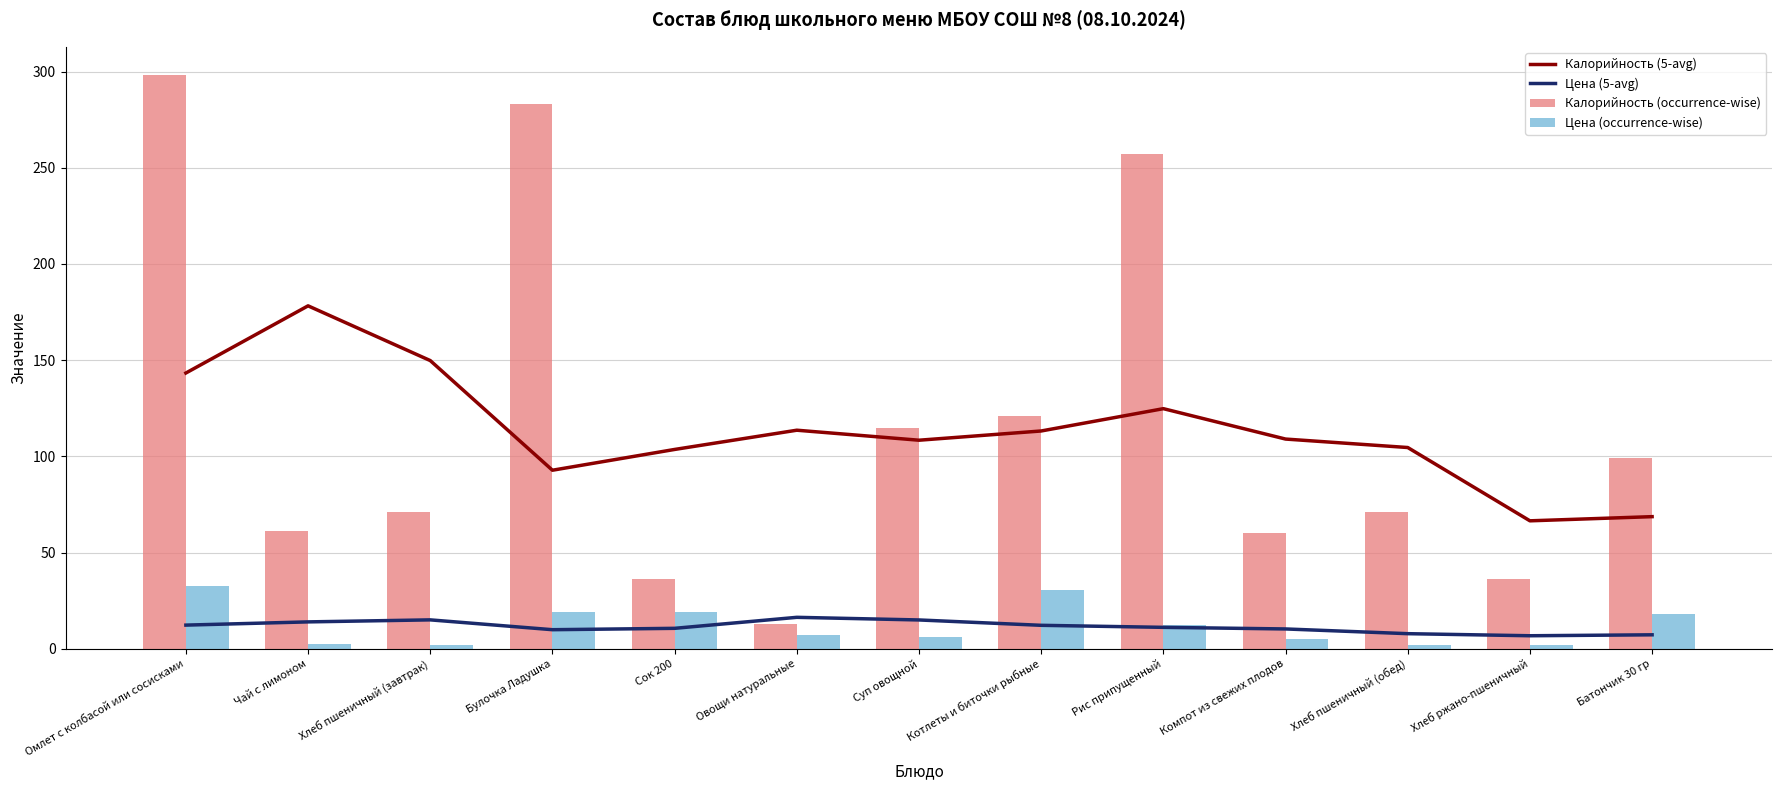

Reading left to right, list all the values displayed in this chart.

Калорийность (5-avg): 143.3	178.2	149.8	92.8	103.6	113.6	108.4	113.2	124.8	109.0	104.6	66.5	68.7
Цена (5-avg): 12.3	14.0	15.0	9.9	10.6	16.3	15.0	12.2	11.1	10.3	7.8	6.8	7.2
Калорийность (occurrence-wise): 298.0	61.0	71.0	283.0	36.0	13.0	115.0	121.0	257.0	60.0	71.0	36.0	99.0
Цена (occurrence-wise): 32.5	2.6	1.7	19.0	19.2	7.0	6.2	30.3	12.2	5.3	1.7	2.0	18.0